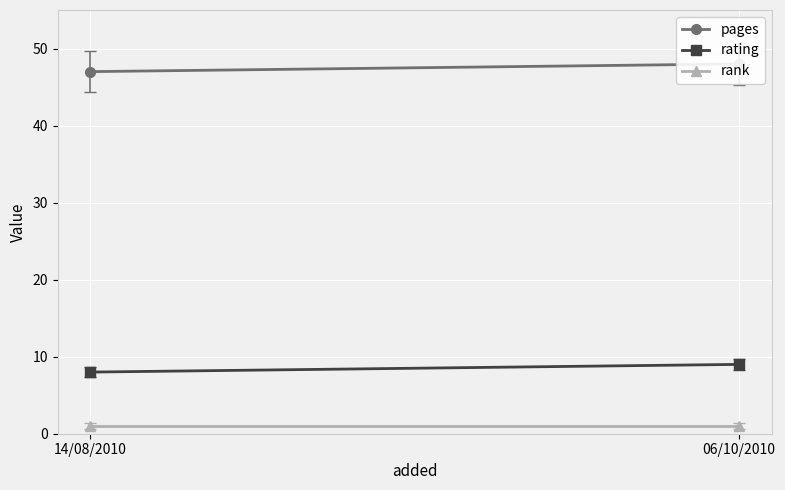

What is the value of the pages point at the 2nd from the left?

48